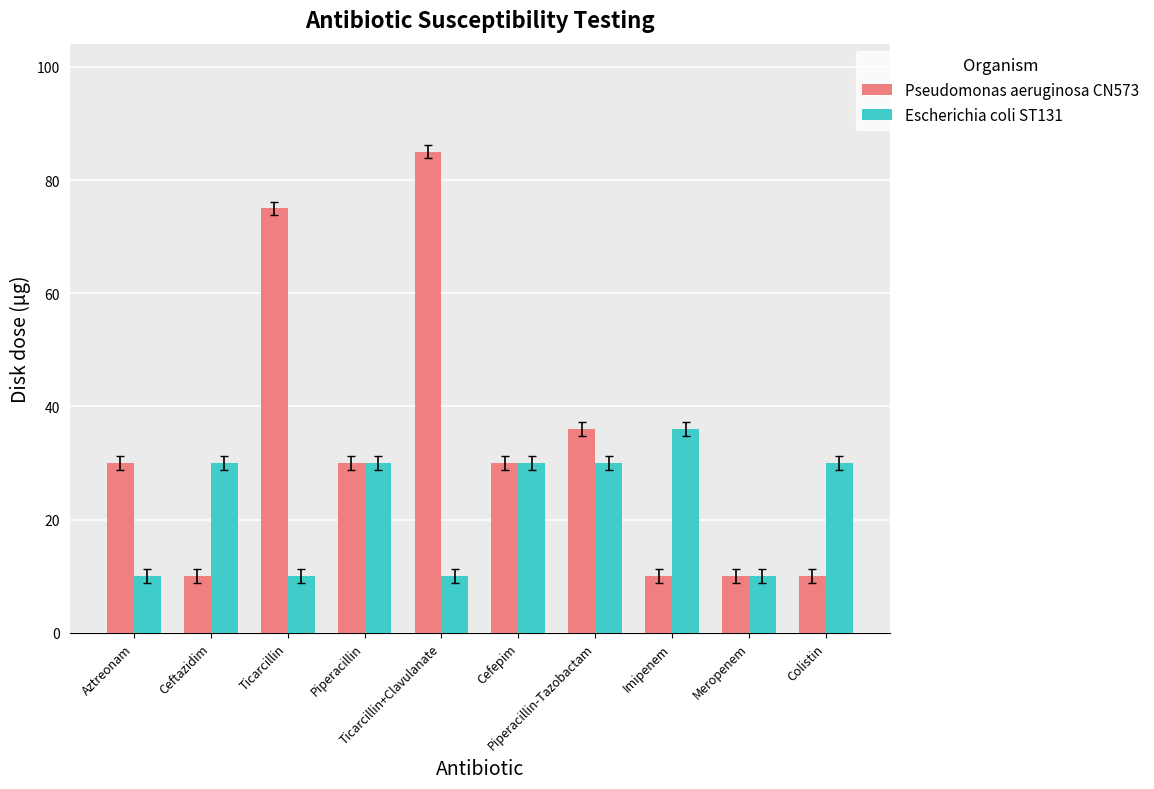

Rank the series by their average value, from highest to lowest.

Pseudomonas aeruginosa CN573, Escherichia coli ST131